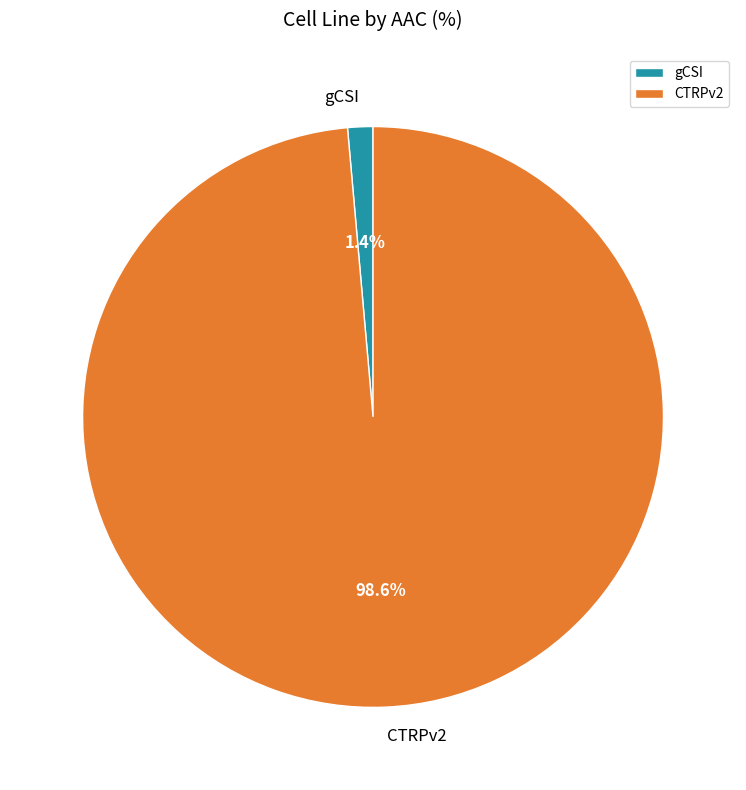

What is the majority slice?

CTRPv2